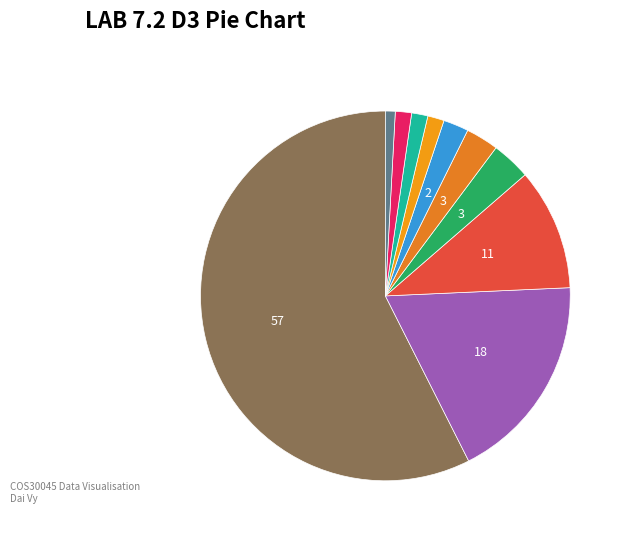

To the nearest percent, what is the average slice percentage?

10%